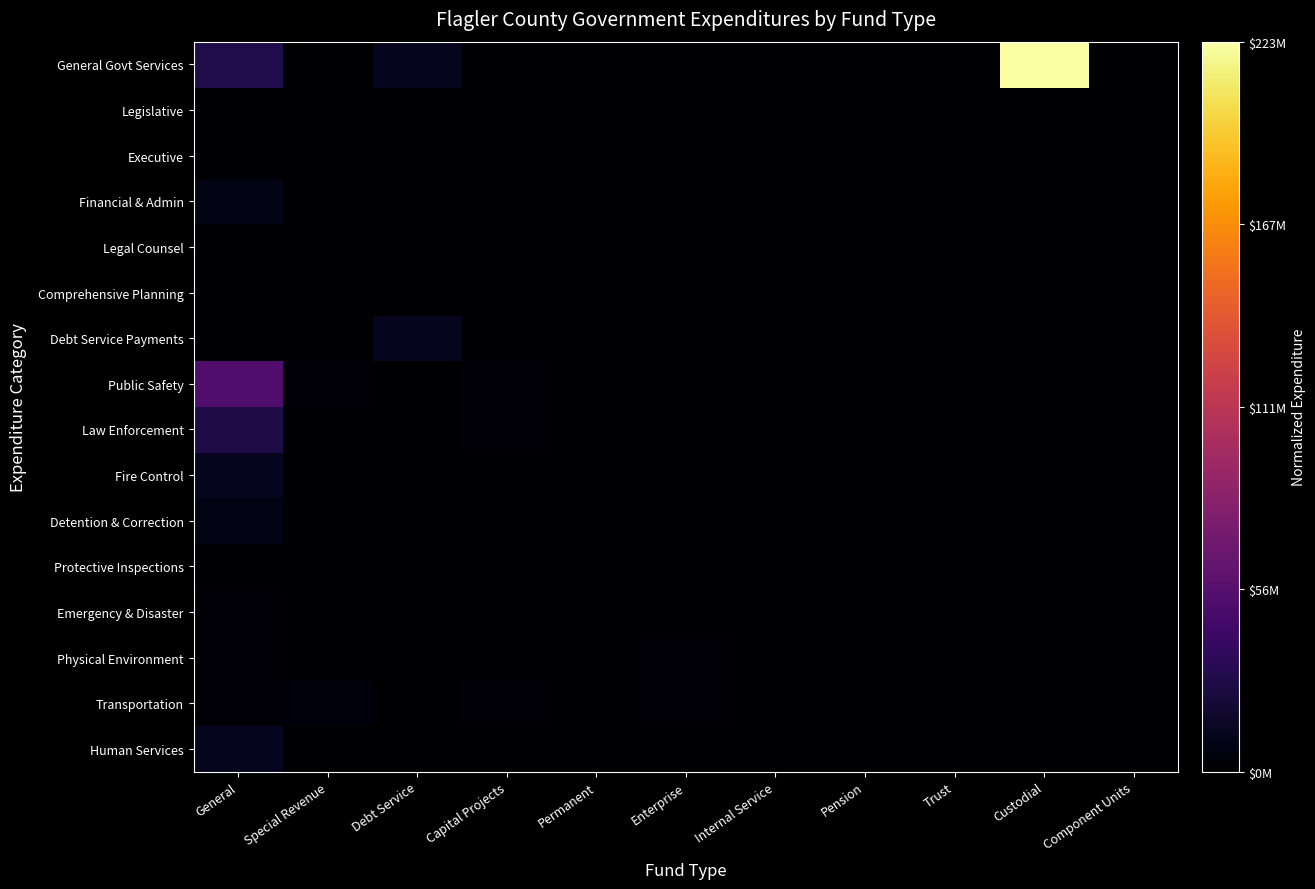

At which category is the sum across all series the highest?

Custodial